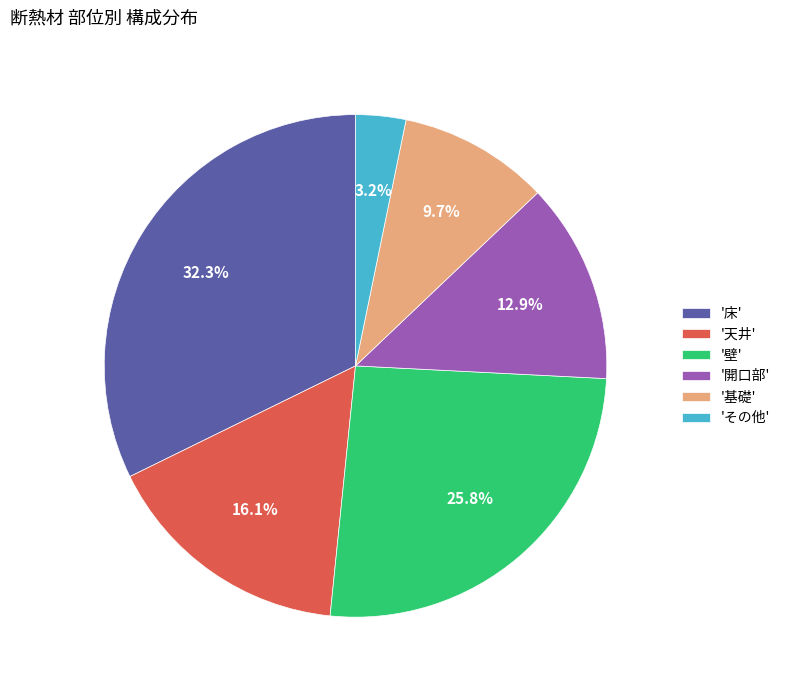

How many slices are in this pie chart?

6